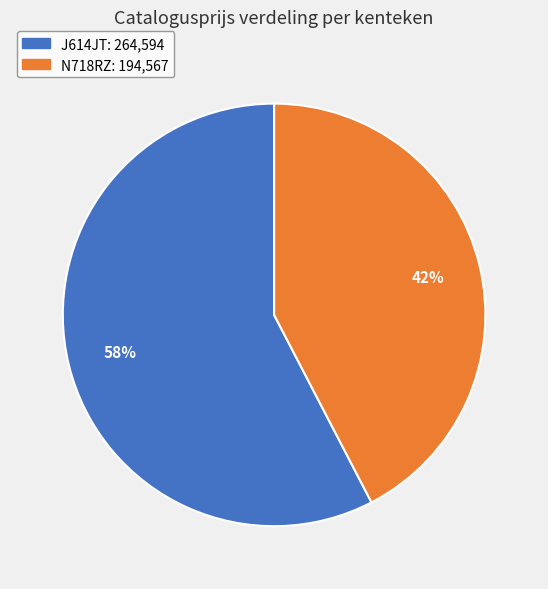

Count the number of slices in the pie.

2